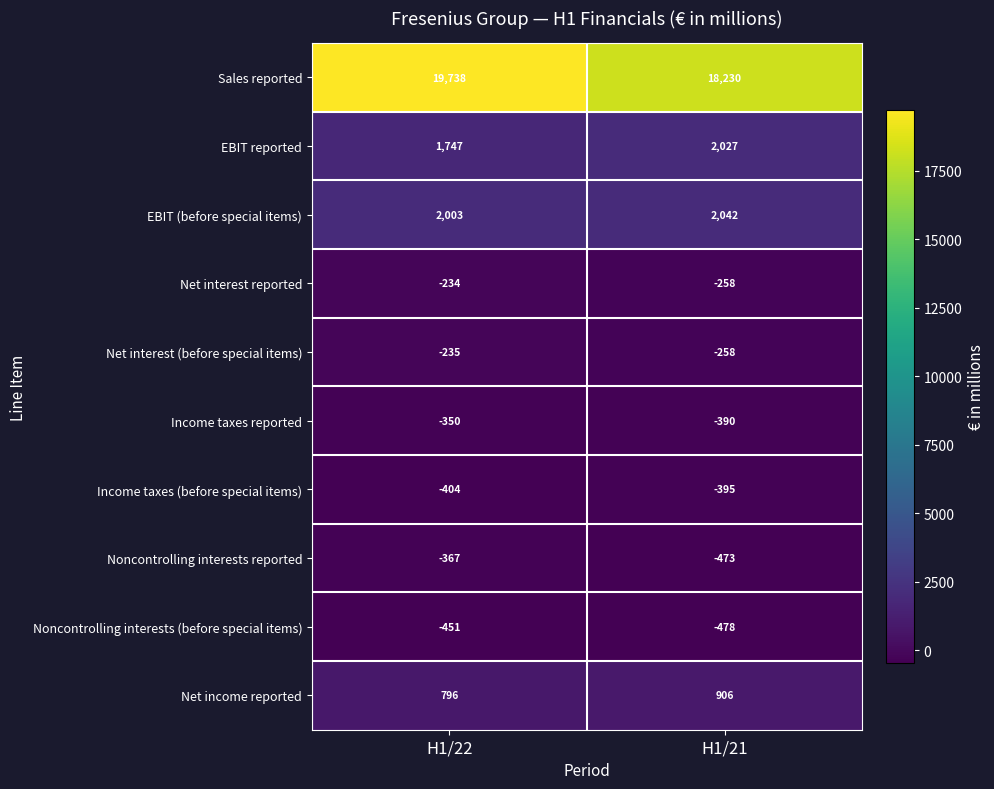

What value does the Income taxes reported series have at H1/22, to the nearest 10?

-350